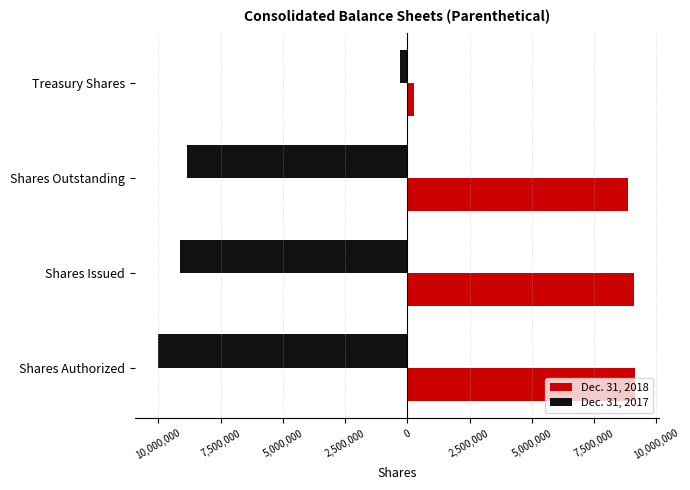

What is the maximum value for Dec. 31, 2018?

9149169